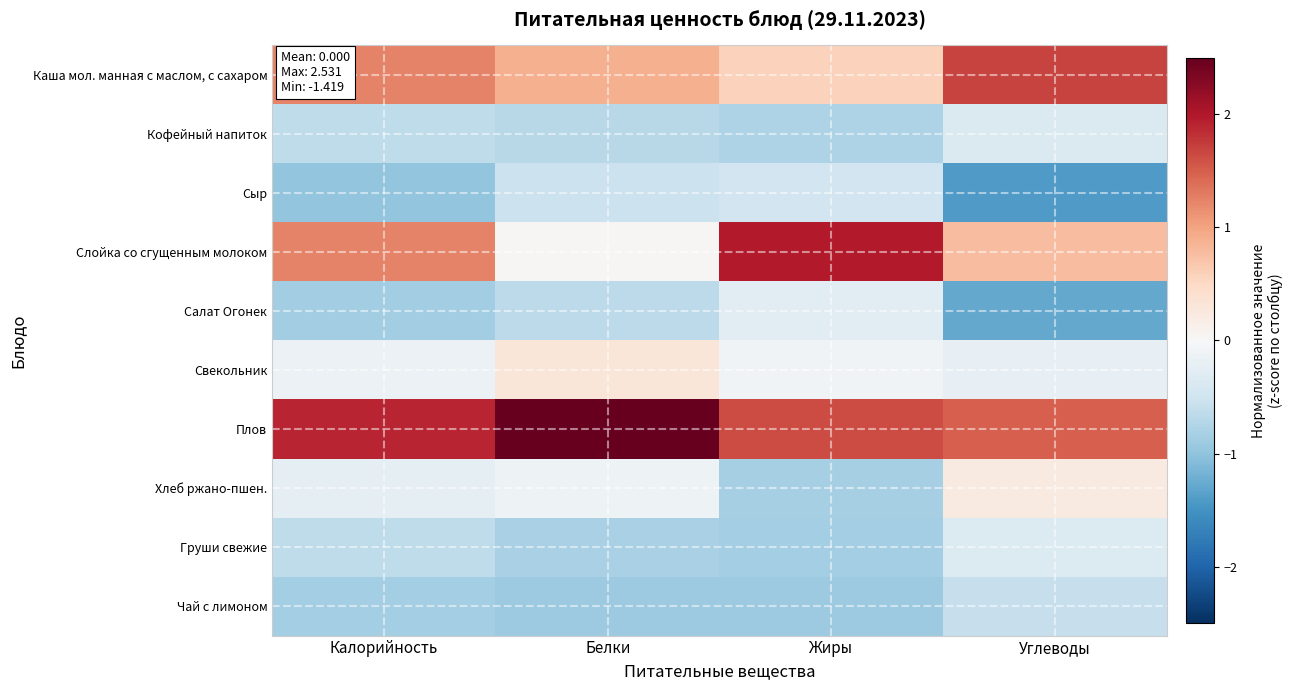

Reading left to right, transcribe all the data shown in this chart.

Каша мол. манная с маслом, с сахаром: Калорийность=1.2	Белки=0.9	Жиры=0.6	Углеводы=1.7
Кофейный напиток: Калорийность=-0.6	Белки=-0.7	Жиры=-0.8	Углеводы=-0.4
Сыр: Калорийность=-1.0	Белки=-0.5	Жиры=-0.5	Углеводы=-1.4
Слойка со сгущенным молоком: Калорийность=1.2	Белки=0.0	Жиры=2.0	Углеводы=0.8
Салат Огонек: Калорийность=-0.9	Белки=-0.7	Жиры=-0.3	Углеводы=-1.3
Свекольник: Калорийность=-0.2	Белки=0.3	Жиры=-0.1	Углеводы=-0.2
Плов: Калорийность=1.9	Белки=2.5	Жиры=1.6	Углеводы=1.5
Хлеб ржано-пшен.: Калорийность=-0.2	Белки=-0.1	Жиры=-0.8	Углеводы=0.2
Груши свежие: Калорийность=-0.6	Белки=-0.8	Жиры=-0.8	Углеводы=-0.3
Чай с лимоном: Калорийность=-0.8	Белки=-0.9	Жиры=-0.9	Углеводы=-0.6